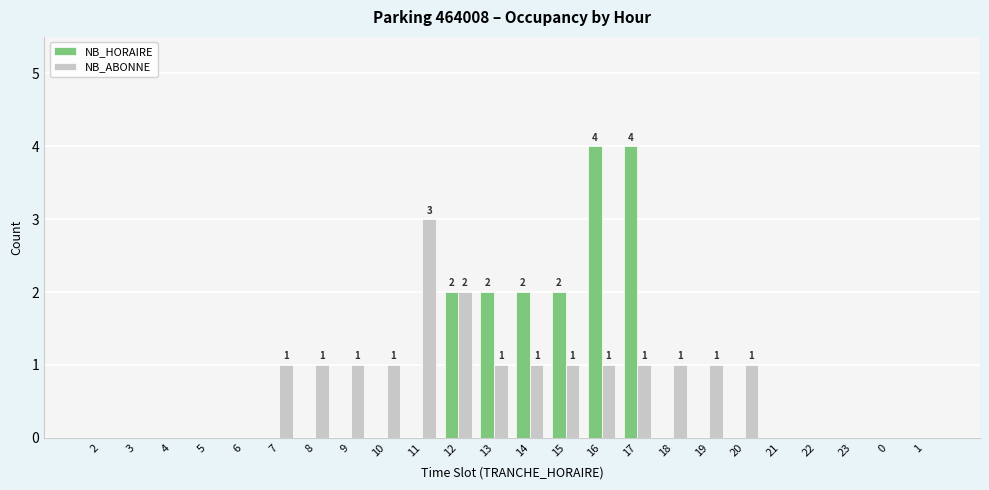

Reading left to right, list all the values displayed in this chart.

NB_HORAIRE: 0	0	0	0	0	0	0	0	0	0	2	2	2	2	4	4	0	0	0	0	0	0	0	0
NB_ABONNE: 0	0	0	0	0	1	1	1	1	3	2	1	1	1	1	1	1	1	1	0	0	0	0	0